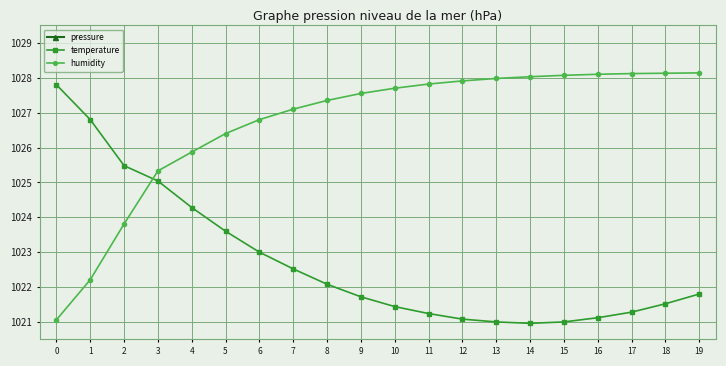

Count the number of data series in this chart.

3